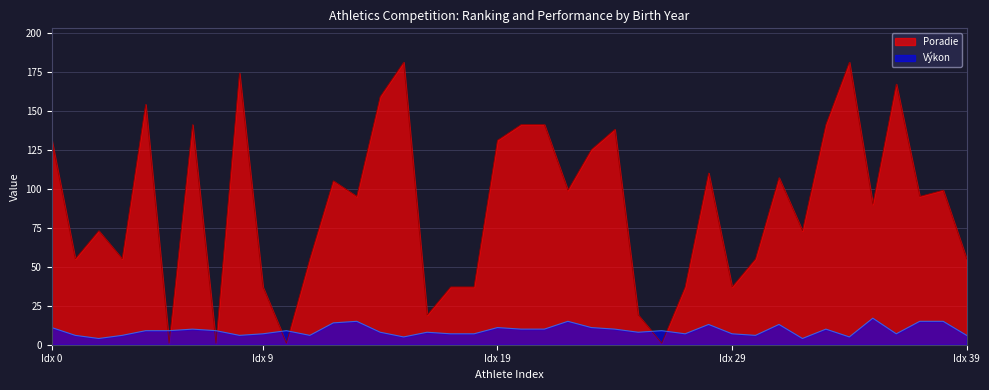

After their last crossing, which series has the higher values: Poradie or Výkon?

Poradie